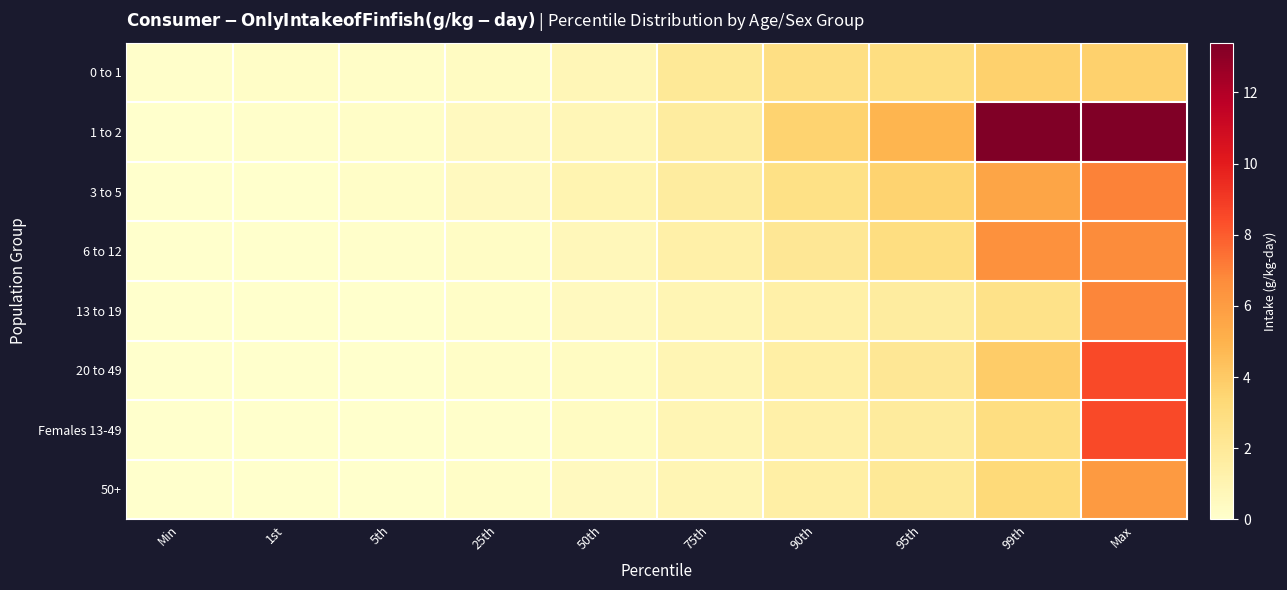

What is the maximum value shown in the chart?

13.4